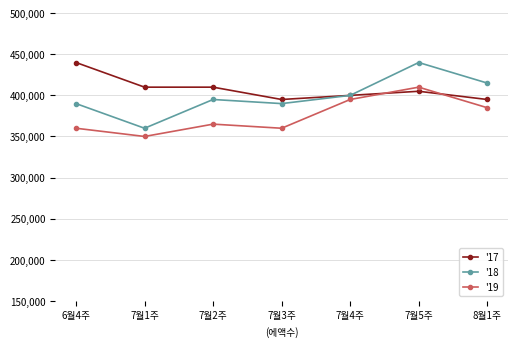

What is the minimum value for '17?

395000